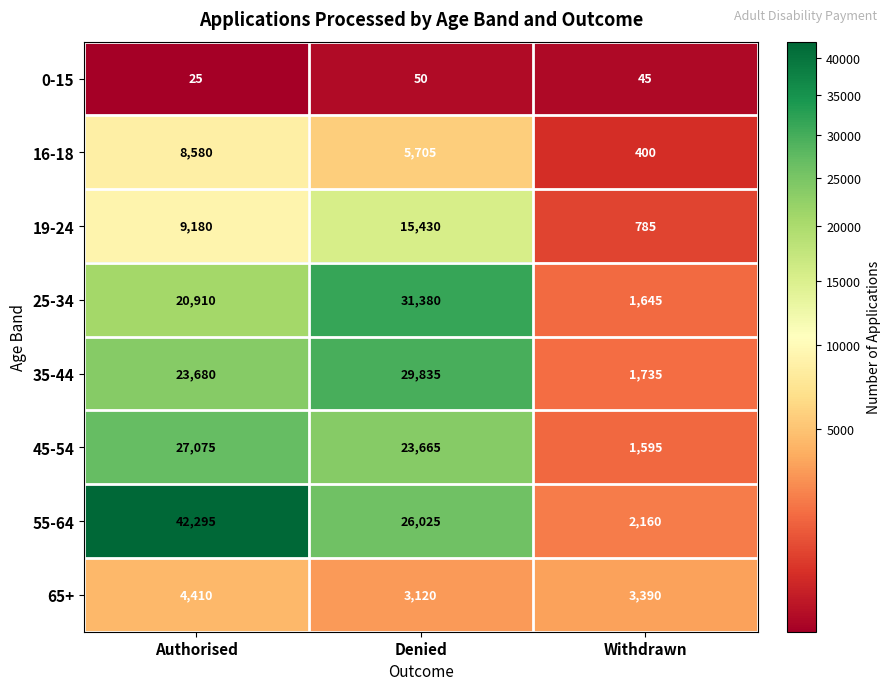

Which series changed the most between Authorised and Denied?

55-64